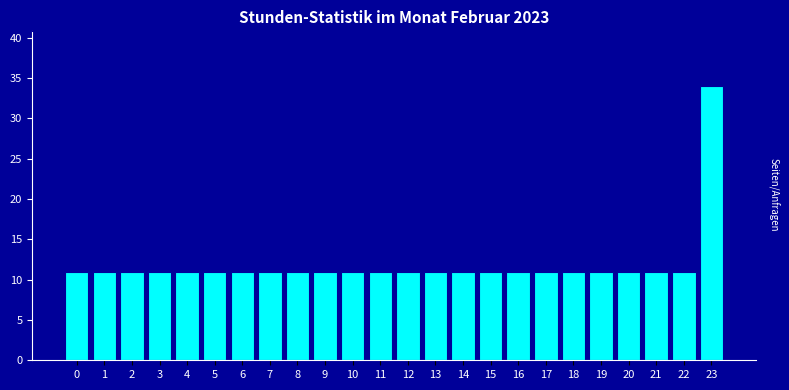

Reading left to right, what are all the values shown in this chart?

0=11	1=11	2=11	3=11	4=11	5=11	6=11	7=11	8=11	9=11	10=11	11=11	12=11	13=11	14=11	15=11	16=11	17=11	18=11	19=11	20=11	21=11	22=11	23=34